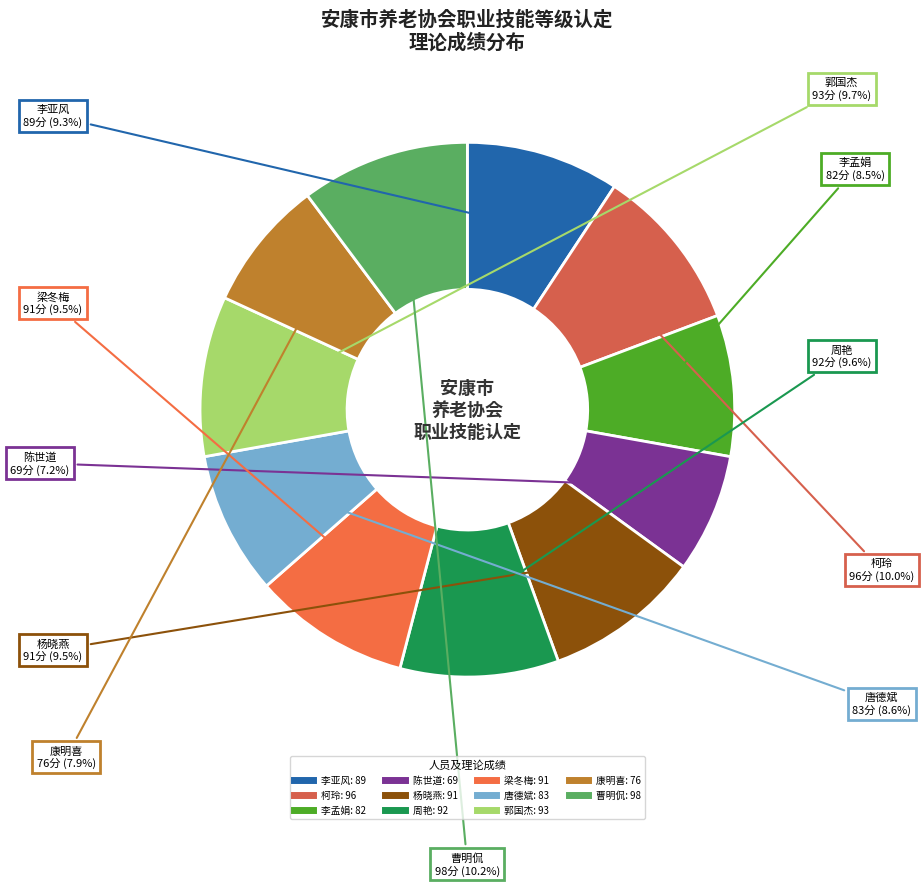

True or false: 柯玲 accounts for 1% of the total.

False